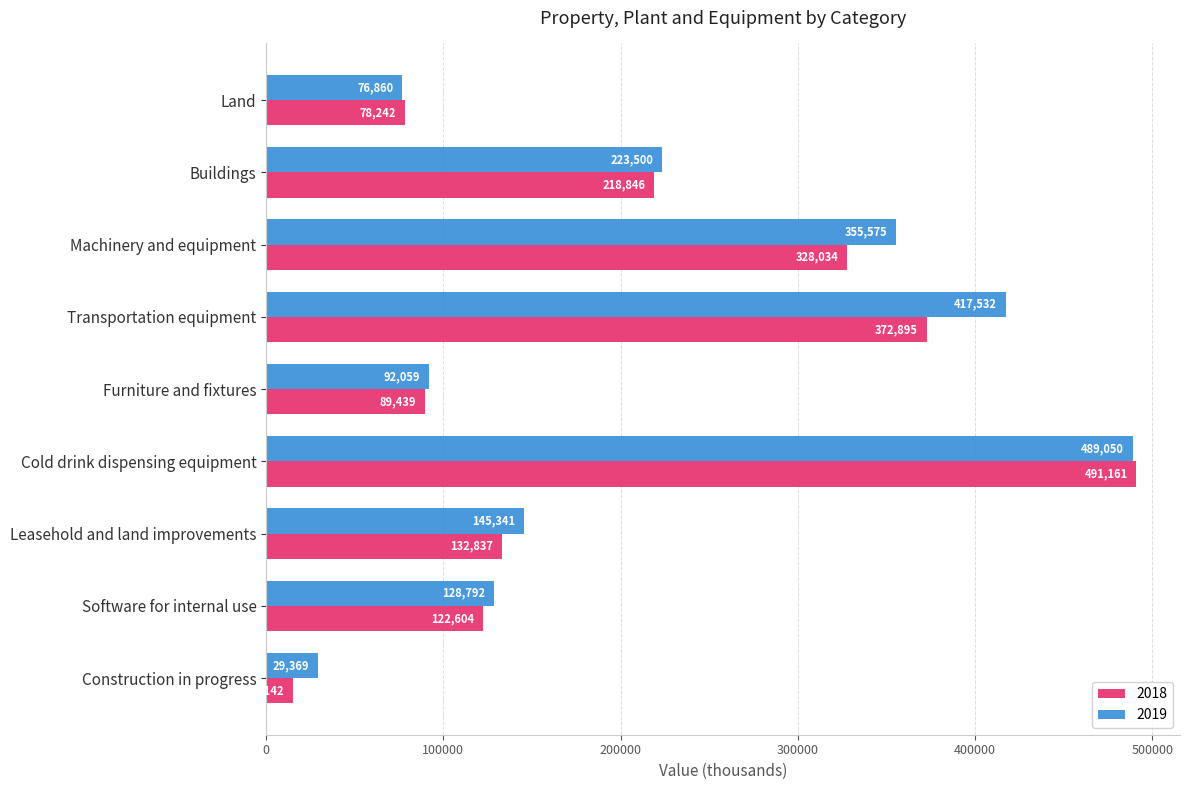

At Land, list the series in order from smallest to largest.

2019, 2018